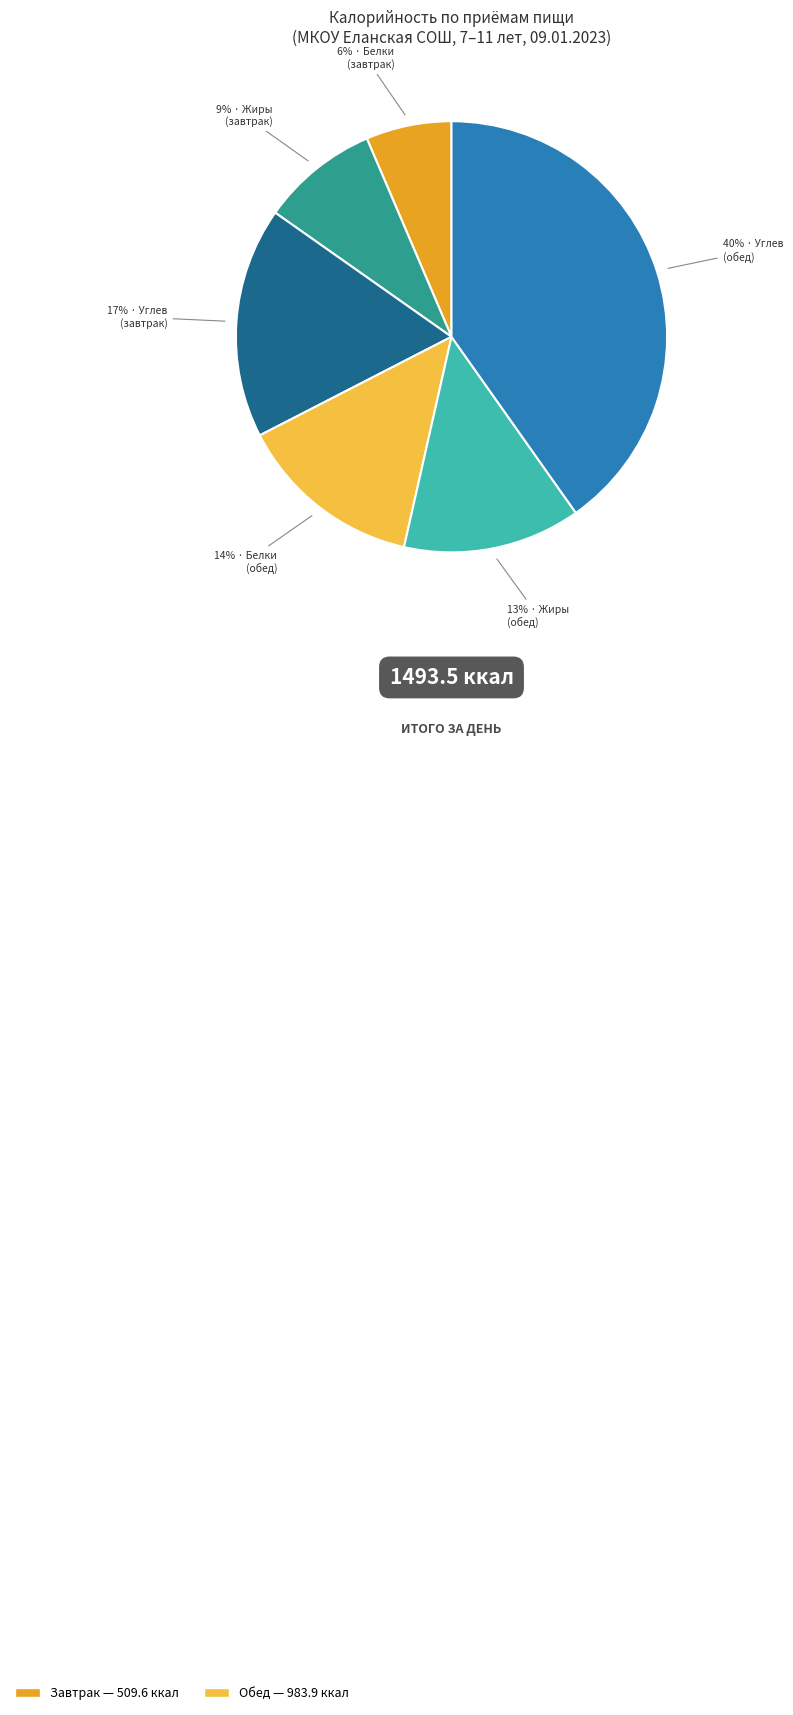

To the nearest percent, what is the average slice percentage?

17%